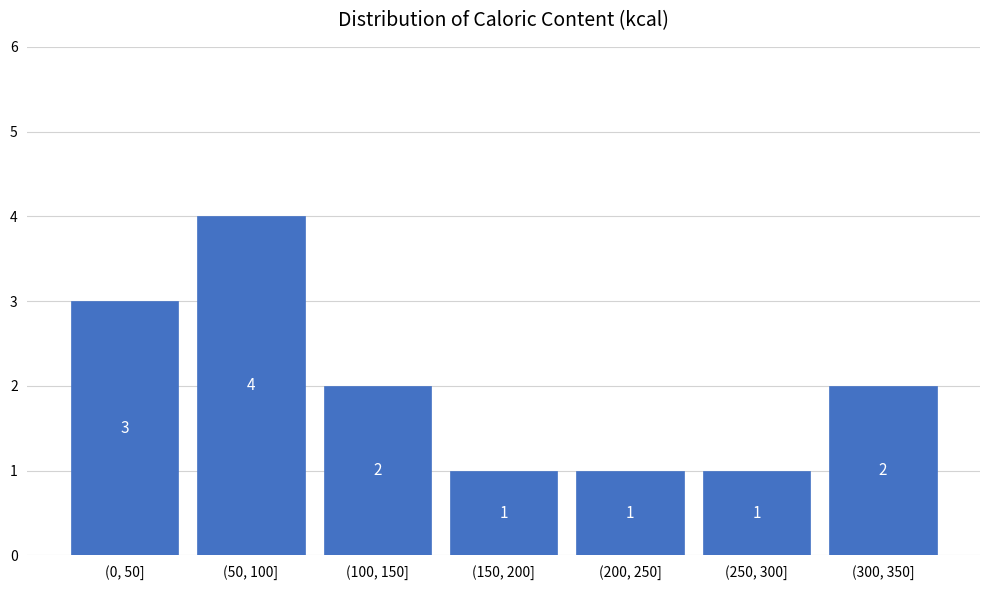

Reading left to right, extract all data points from this chart.

3	4	2	1	1	1	2